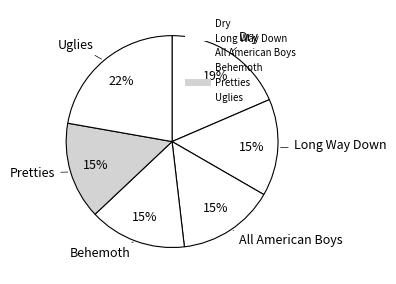

Does any single category account for the majority?

No